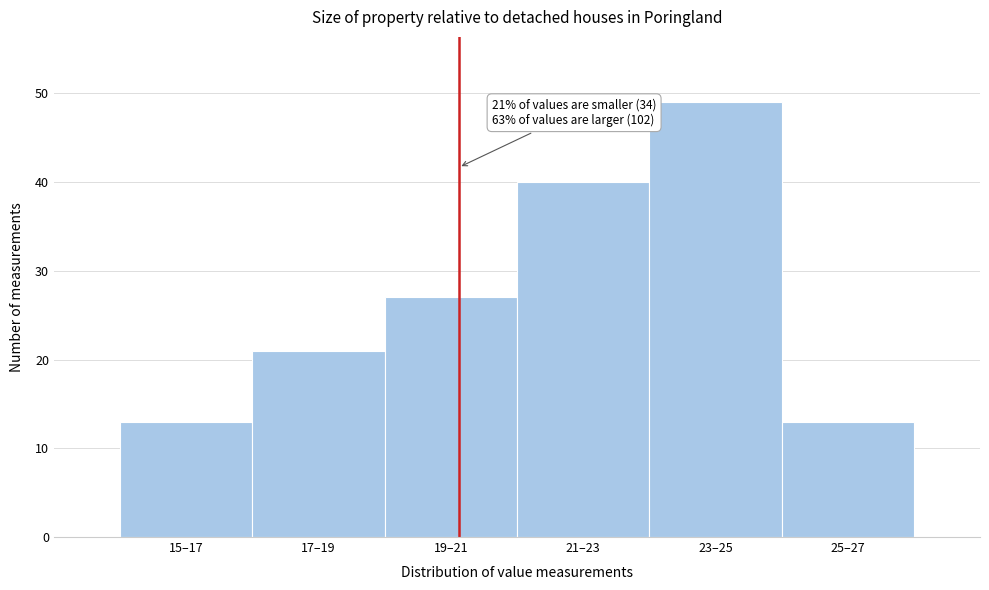

Reading left to right, what are all the values shown in this chart?

13	21	27	40	49	13